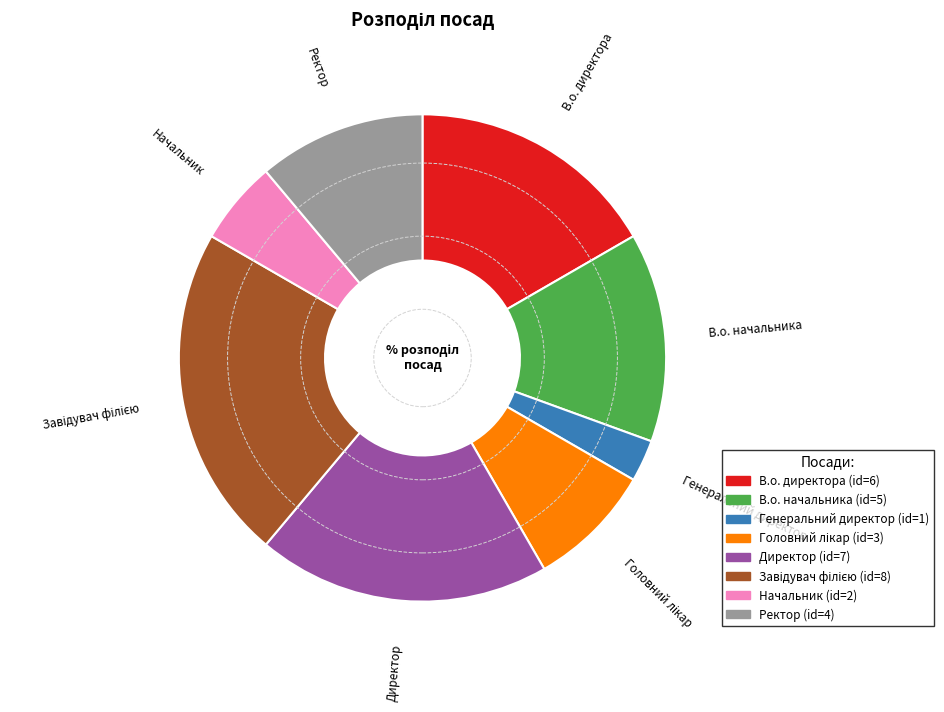

Does any single category account for the majority?

No